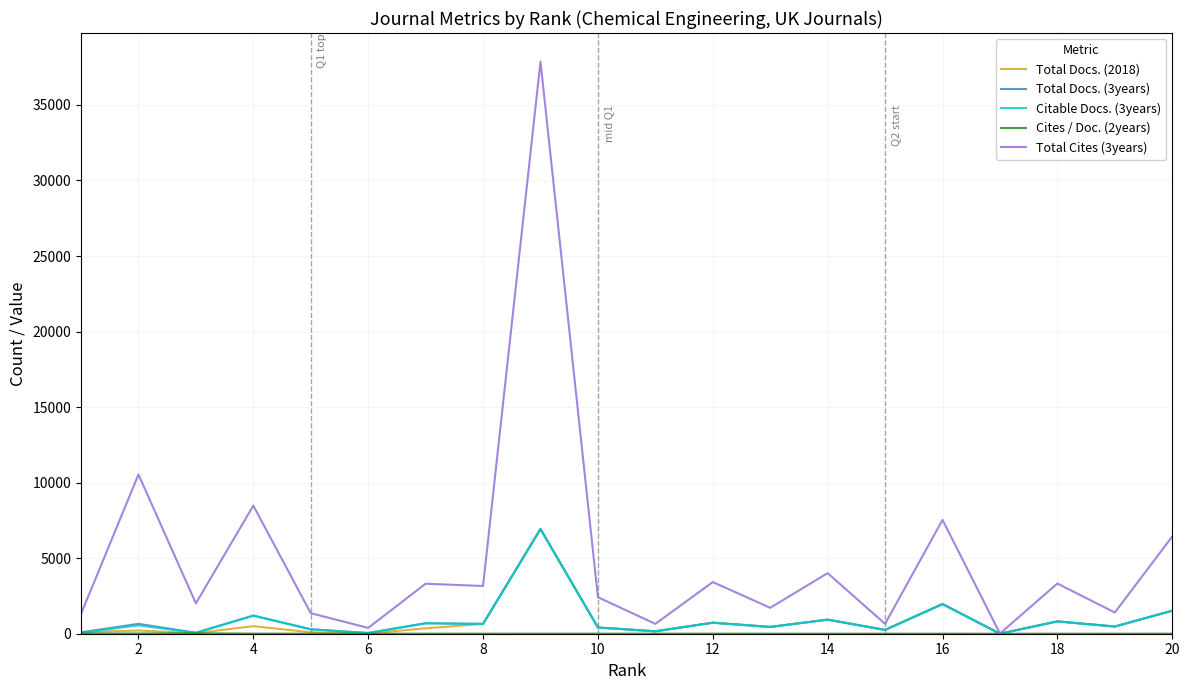

What is the greatest value displayed?

37866